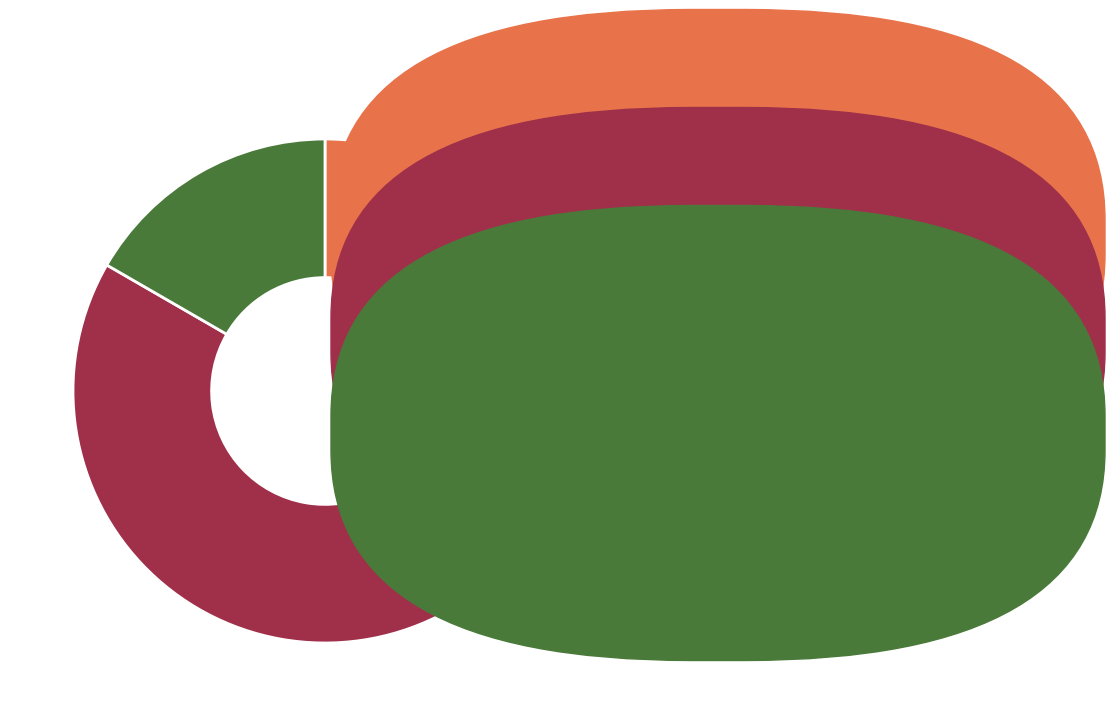

Is there a majority slice in this chart?

No